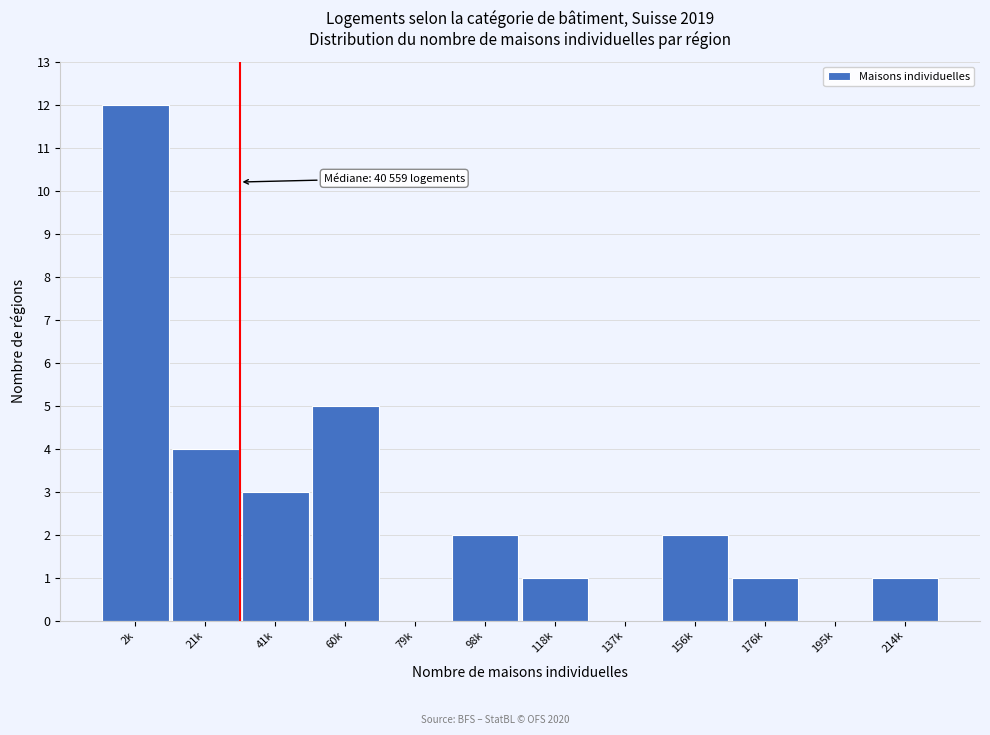

Reading left to right, list all the values displayed in this chart.

2k=12	21k=4	41k=3	60k=5	79k=0	98k=2	118k=1	137k=0	156k=2	176k=1	195k=0	214k=1